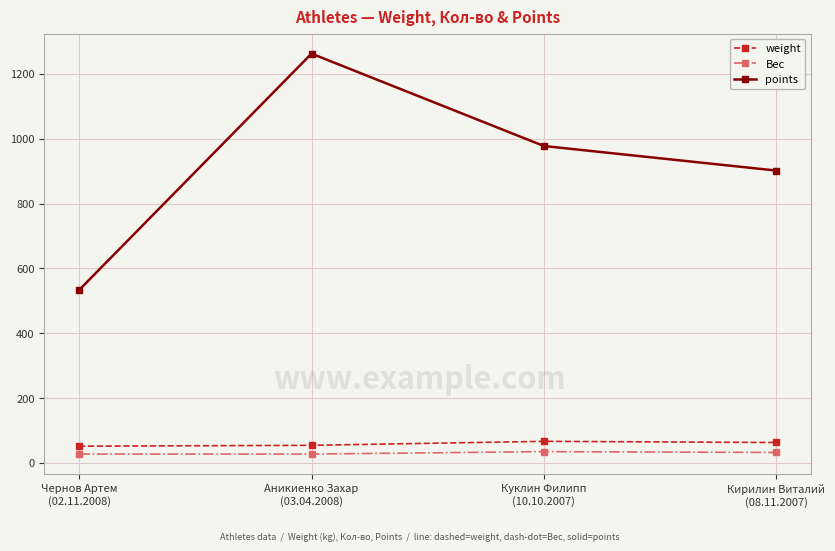

Does the chart have visible grid lines?

Yes